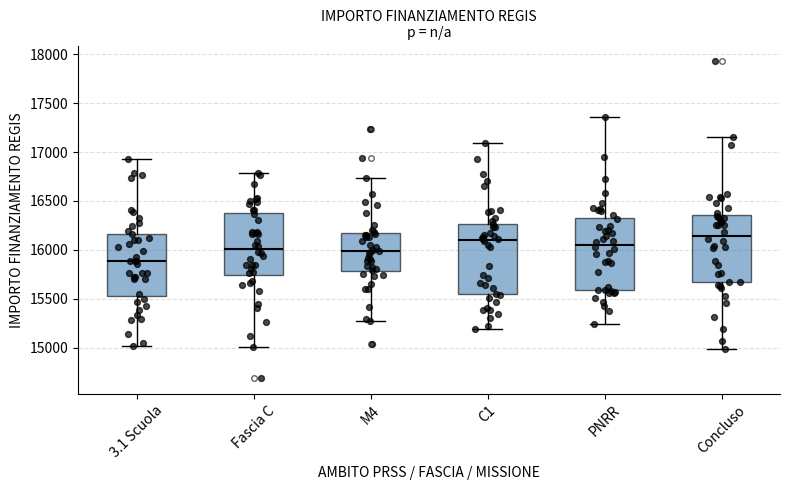

Reading left to right, read every box against the y-axis: the position of its median line, the range the box covers, and the ends of its whiskers. The values are not printed on the chart, so give them approximately, as read against the axis.

3.1 Scuola: median 15900, box 15550 to 16150, whiskers 15000 to 16950
Fascia C: median 16000, box 15750 to 16400, whiskers 15000 to 16800
M4: median 16000, box 15800 to 16150, whiskers 15250 to 16750
C1: median 16100, box 15550 to 16250, whiskers 15200 to 17100
PNRR: median 16050, box 15600 to 16300, whiskers 15250 to 17350
Concluso: median 16150, box 15650 to 16350, whiskers 15000 to 17150